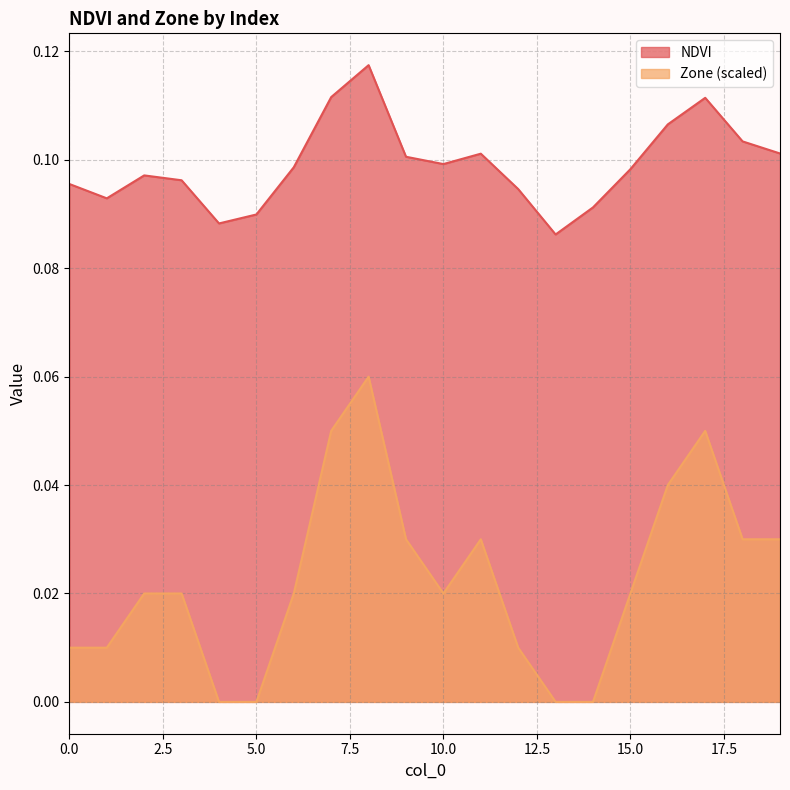

Where is NDVI nearest to the value 0?

13